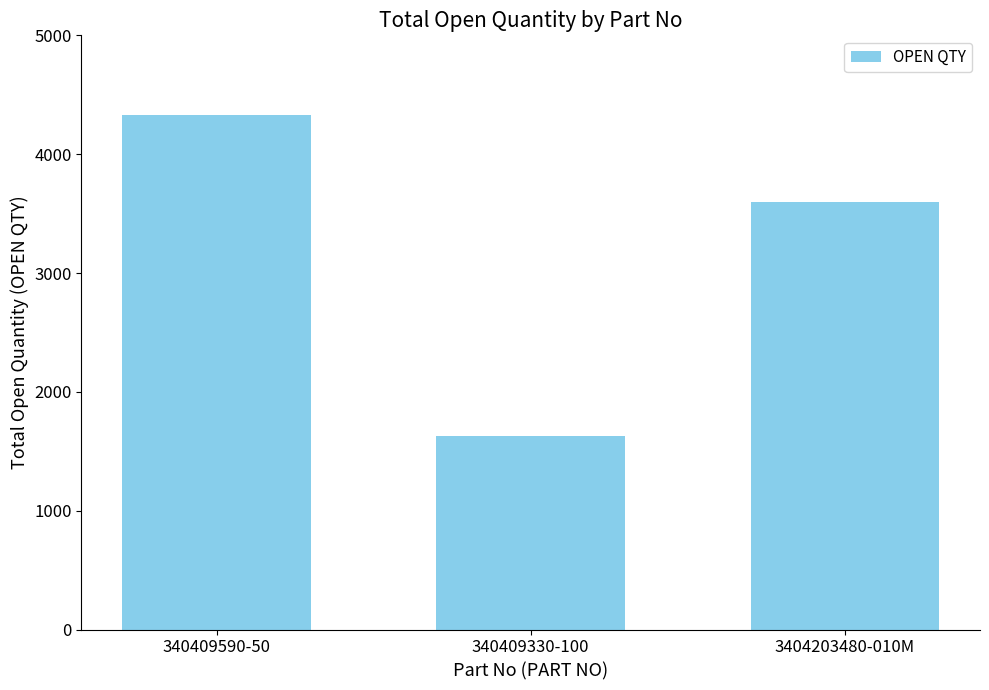

What is the minimum value shown in the chart?

1627